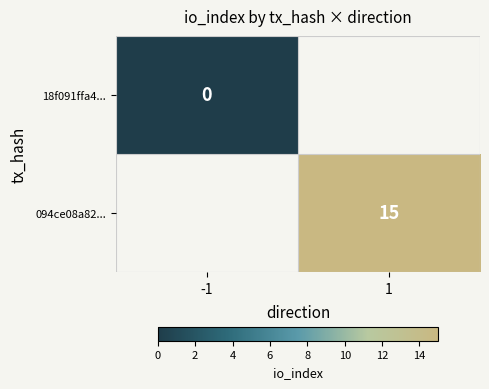

Between 1 and -1, which is larger?

-1